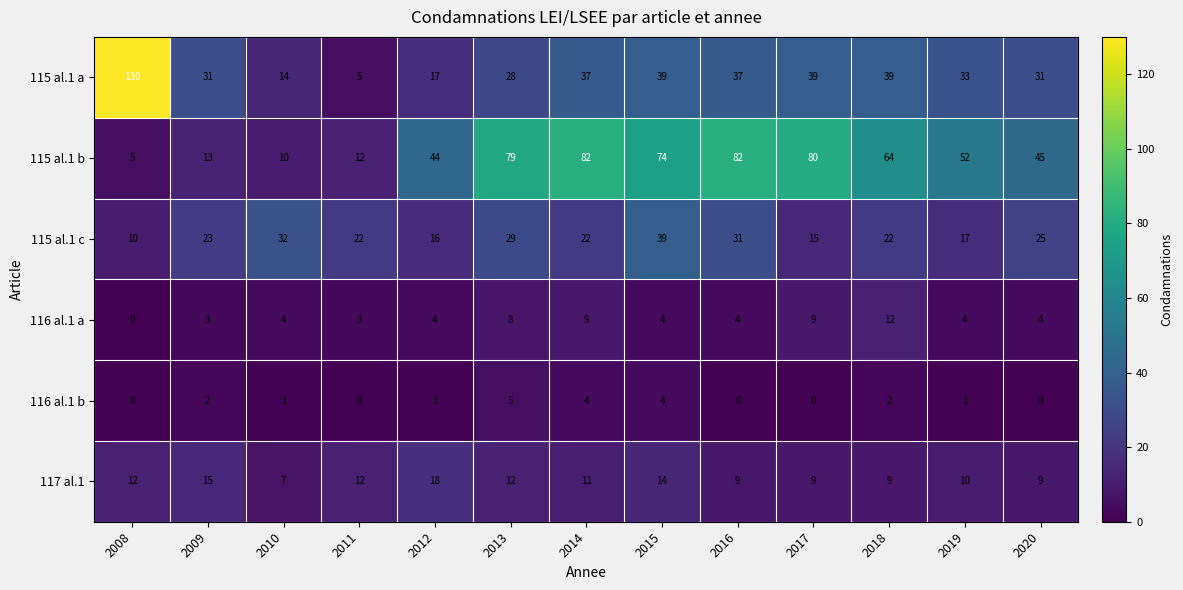

The value of 115 al.1 c at 2011 is 39. True or false?

False